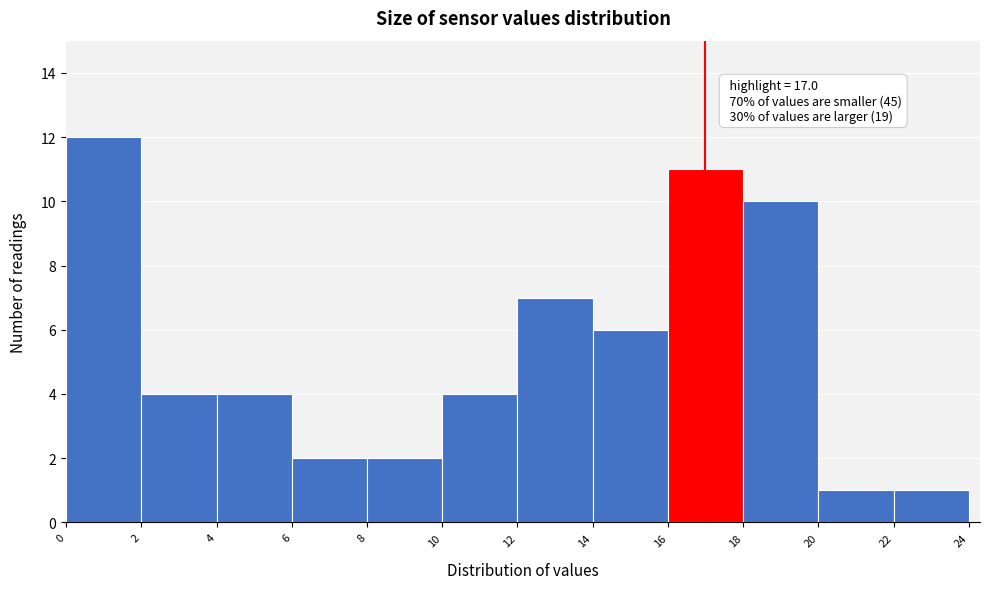

Over which range of the x-axis is the bar tallest?

0 to 2